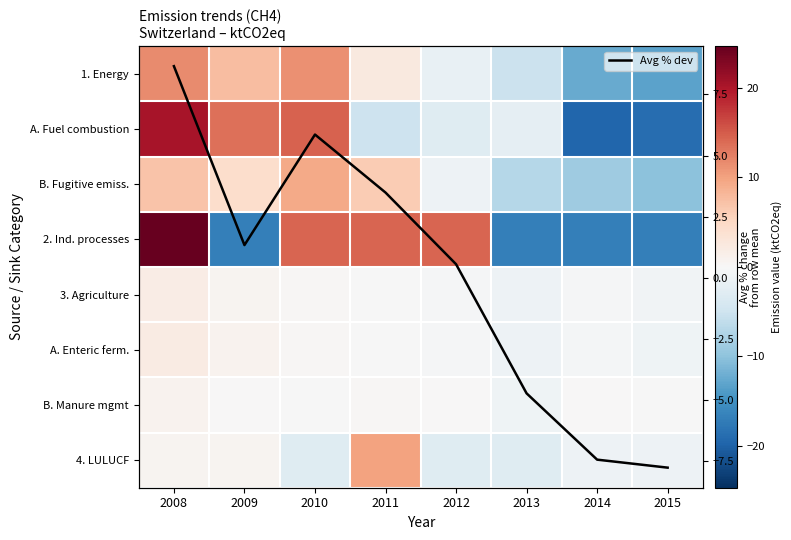

Rank the series at 2011 from lowest to highest value.

A. Fuel combustion, A. Enteric ferm., 3. Agriculture, B. Manure mgmt, 1. Energy, Avg % dev, B. Fugitive emiss., 4. LULUCF, 2. Ind. processes